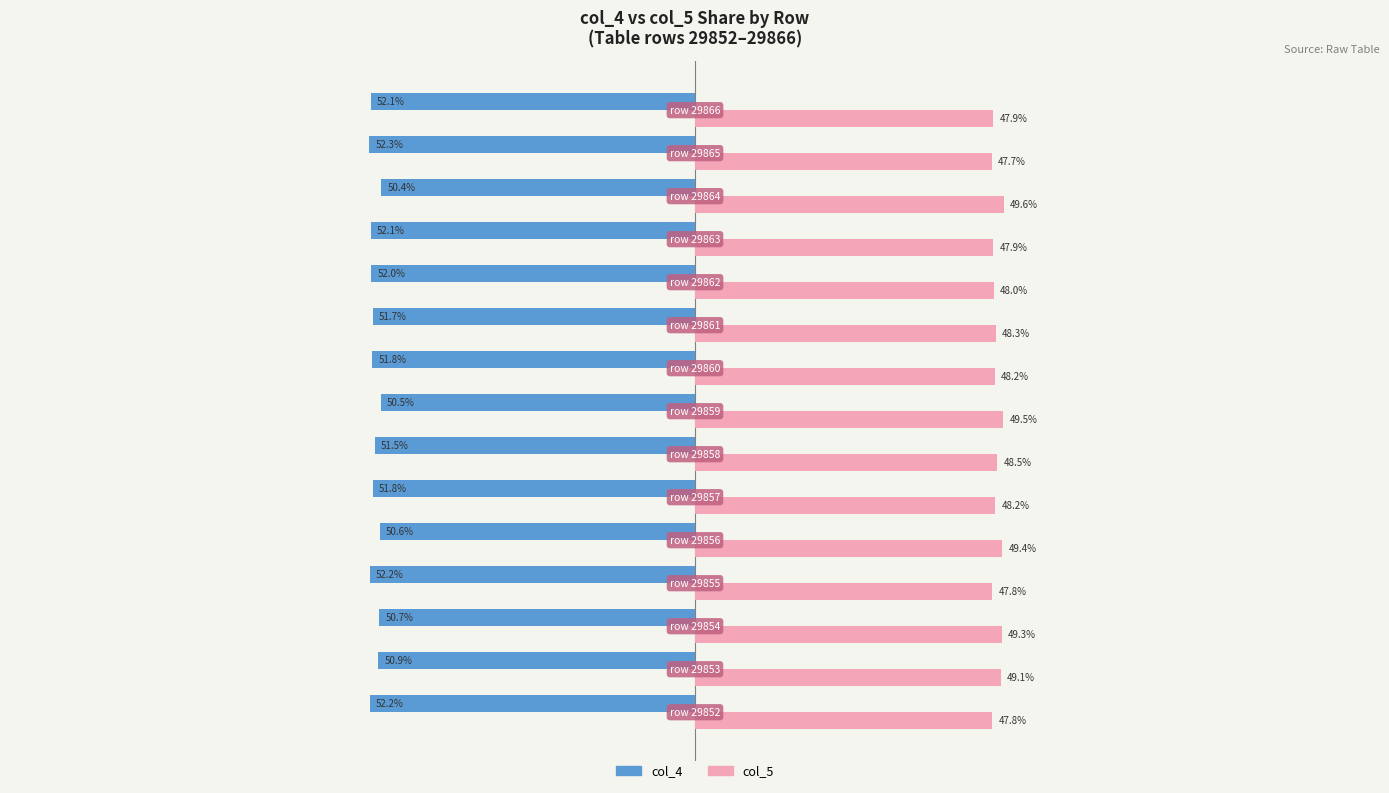

List the series in order of their overall mean, highest first.

col_5, col_4